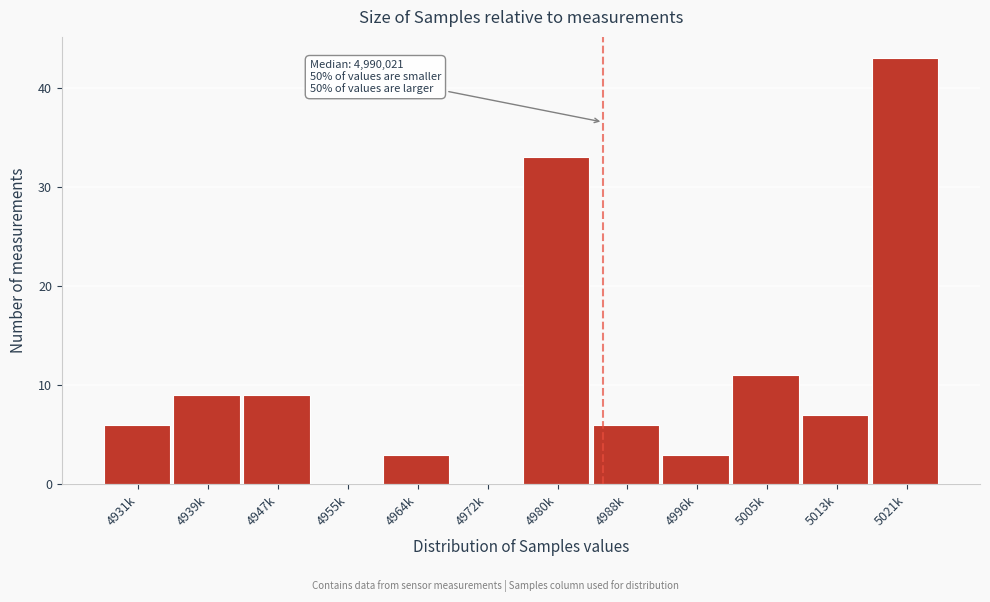

Reading left to right, transcribe all the data shown in this chart.

4931k=6	4939k=9	4947k=9	4955k=0	4964k=3	4972k=0	4980k=33	4988k=6	4996k=3	5005k=11	5013k=7	5021k=43